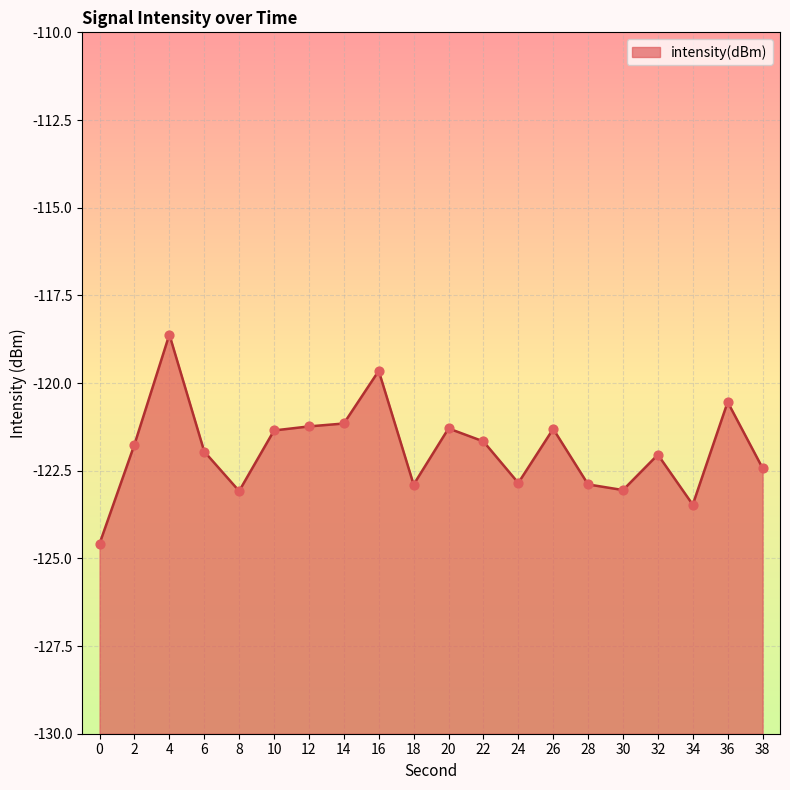

Which has a higher value, 28 or 8?

28